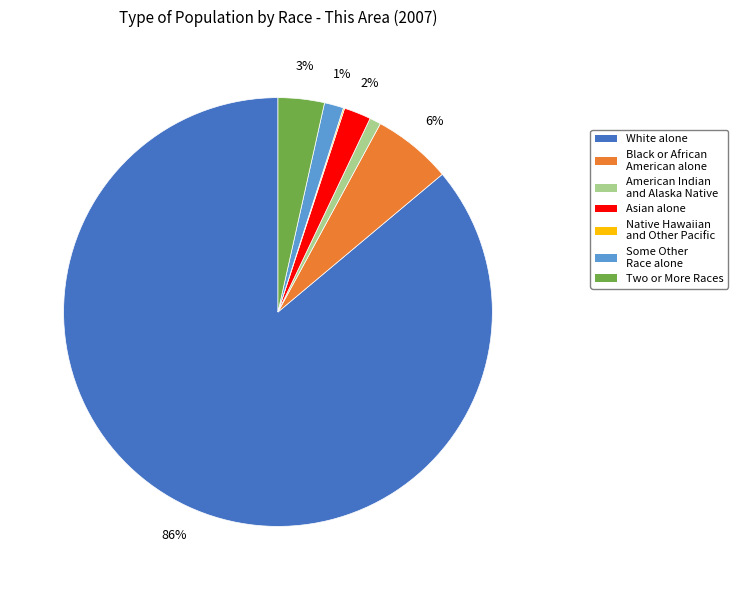

Does any single category account for the majority?

Yes